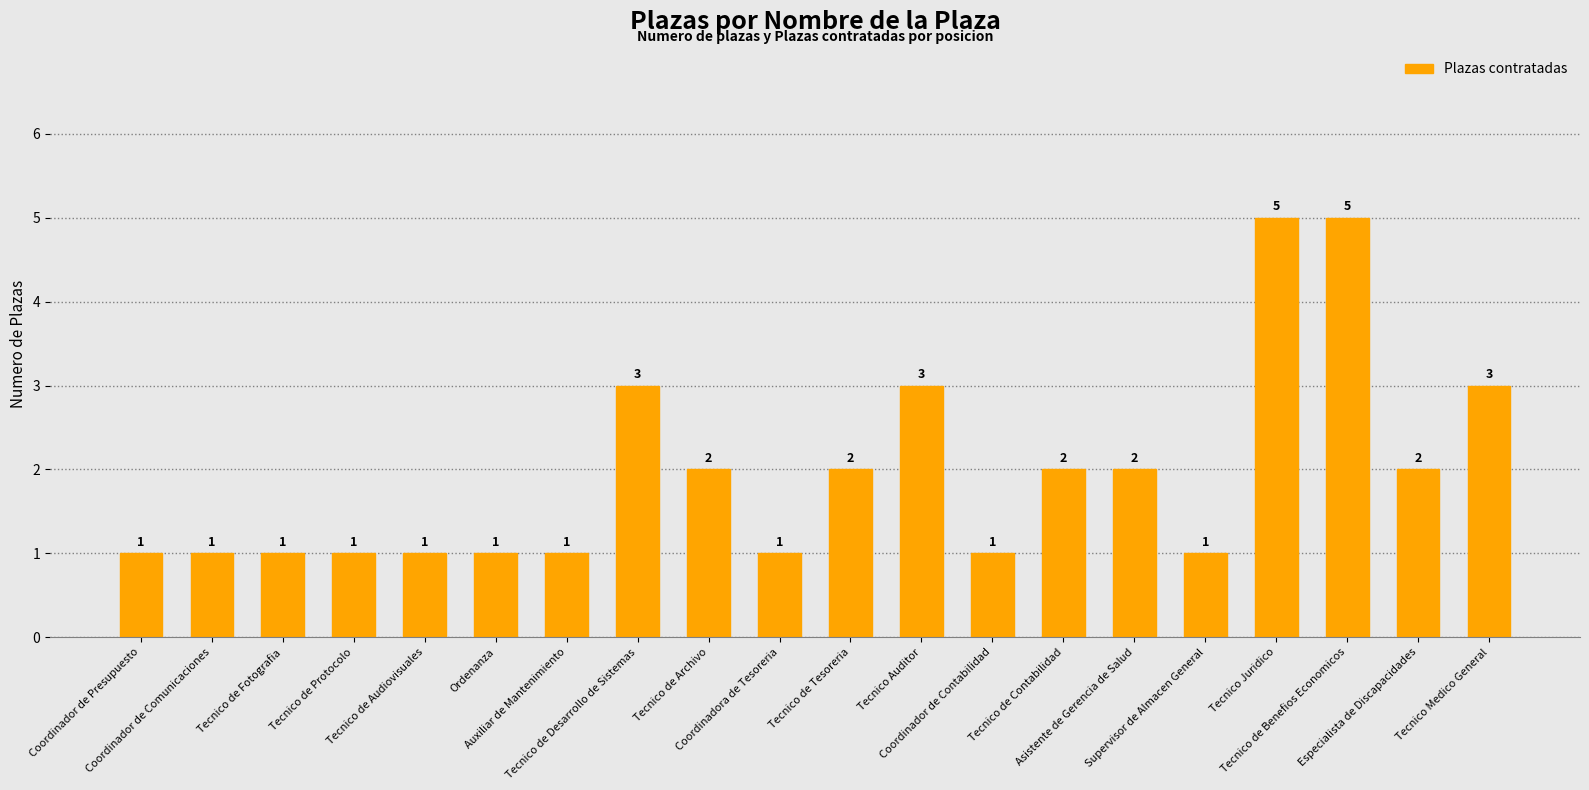

The value at Tecnico de Protocolo is 1. True or false?

True